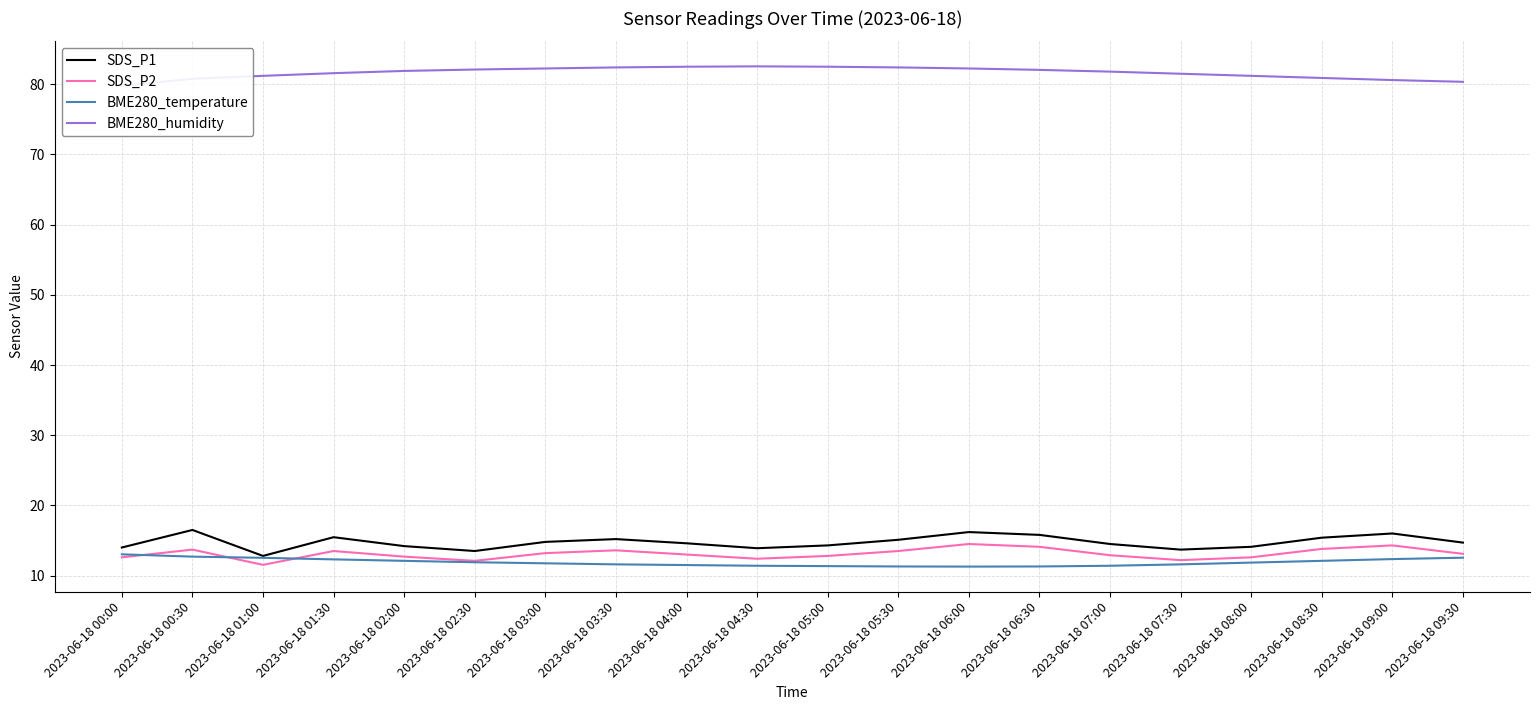

Is this an area chart (filled region under the line)?

No